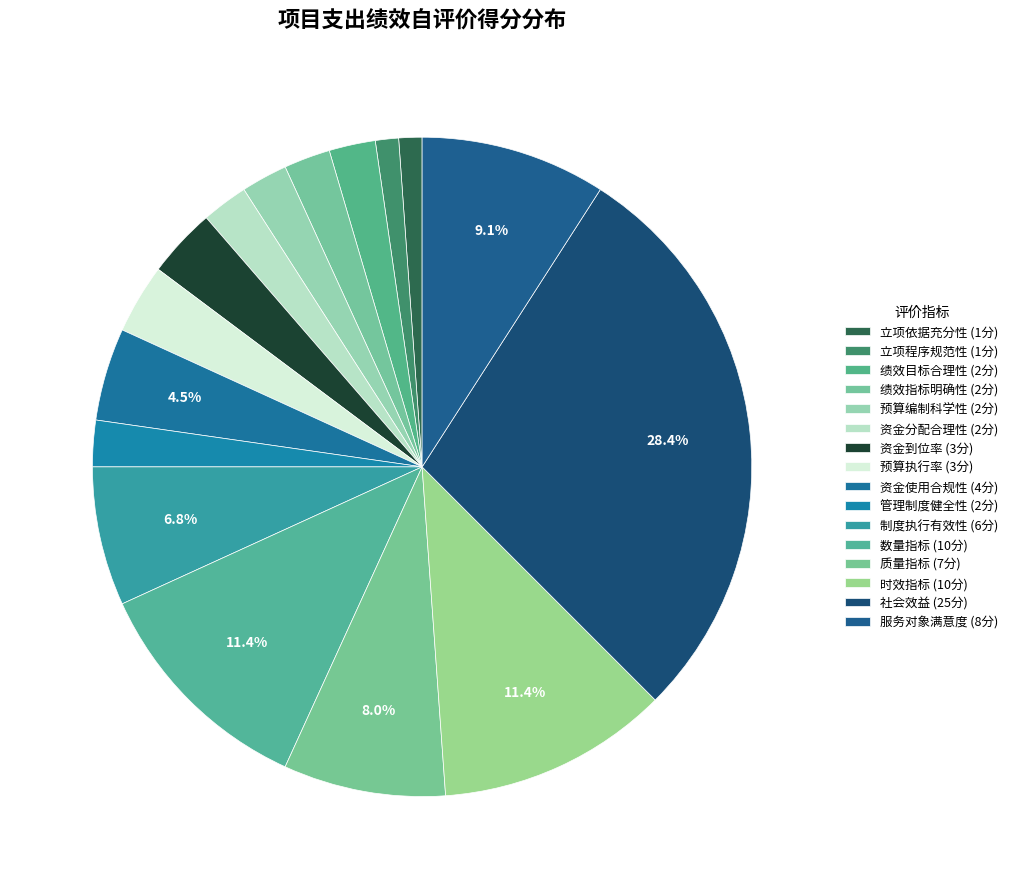

How many segments does this pie chart have?

16